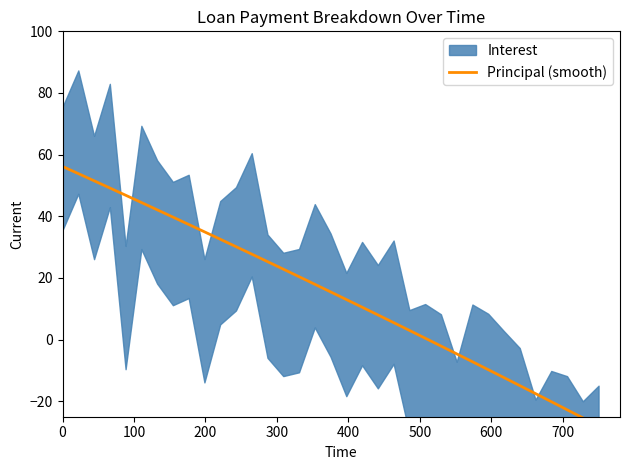

What is the average value?

15.0